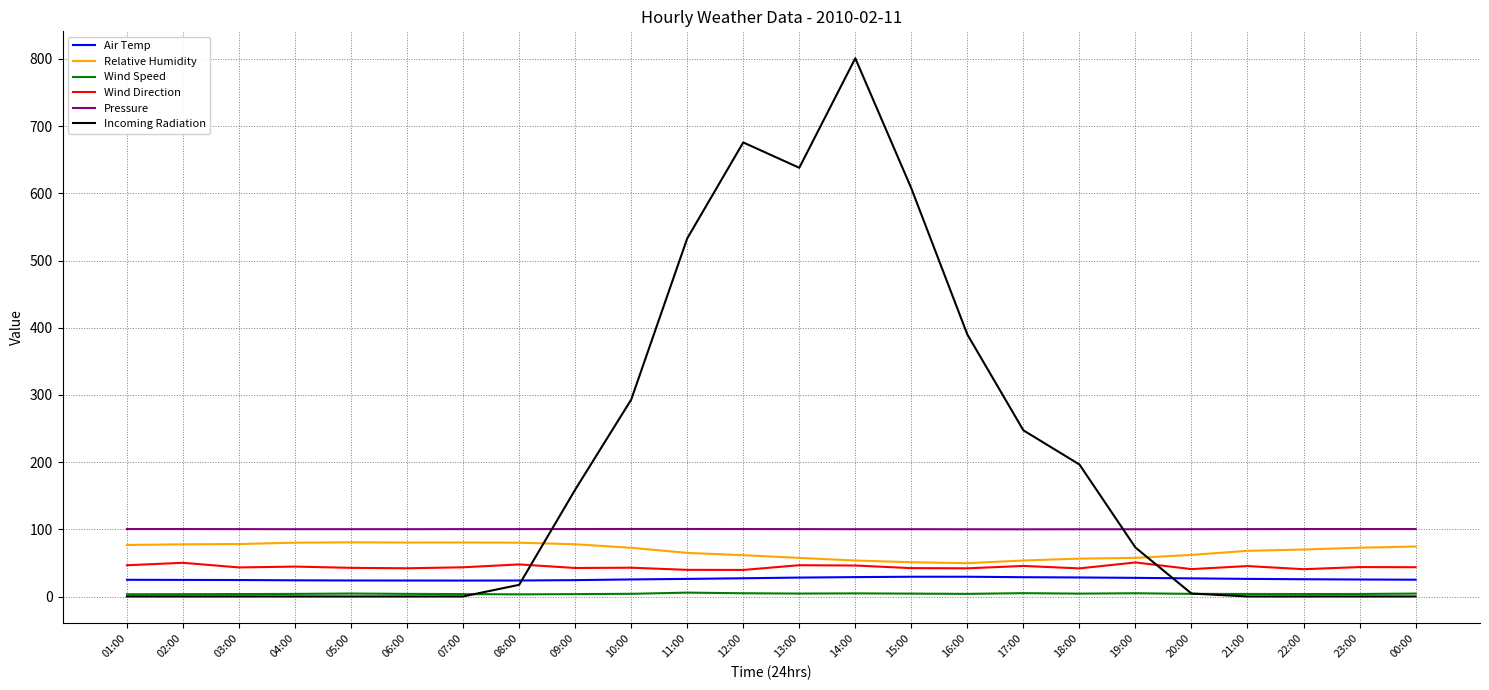

What is the difference between the highest and lowest values at 20:00?

96.3